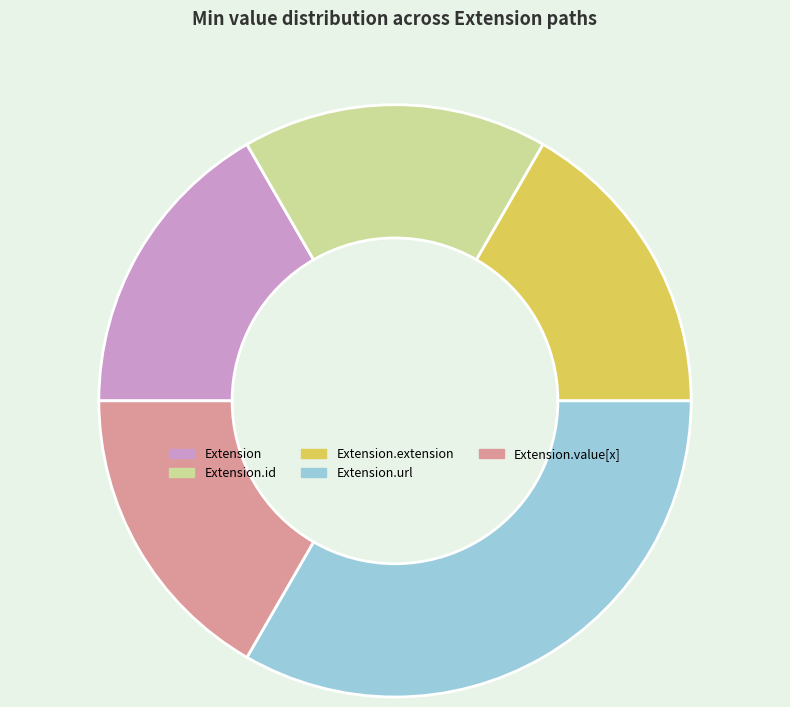

Is there any slice that represents more than half of the pie?

No